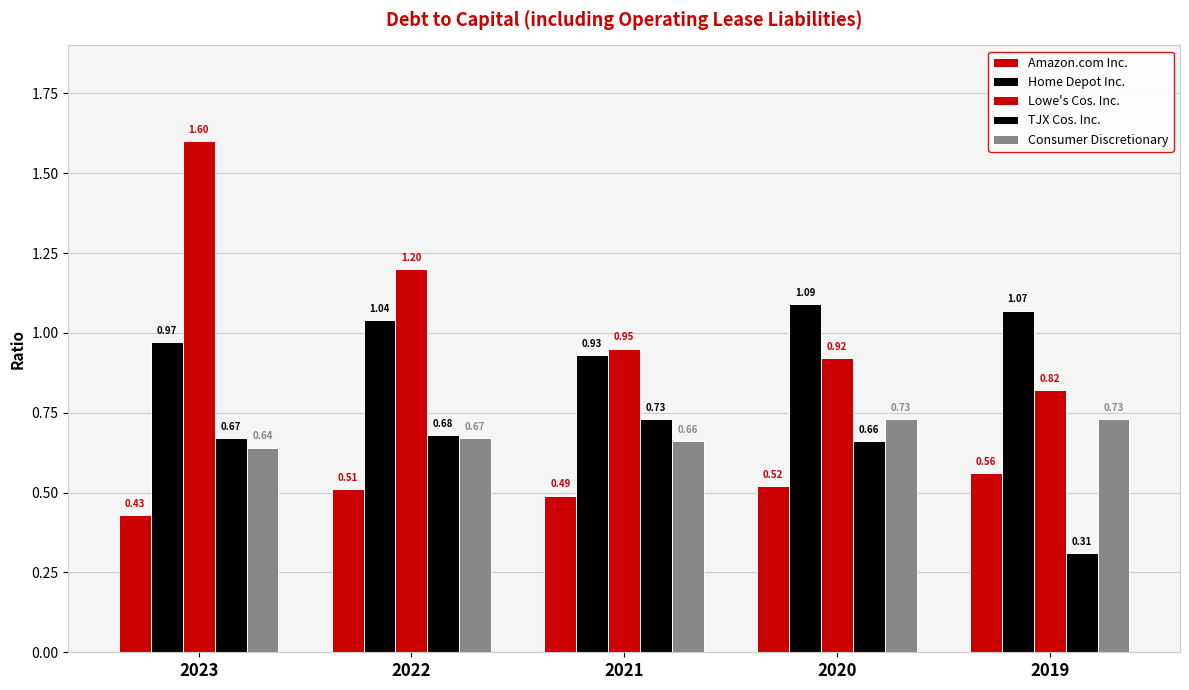

Which series has the largest range (max minus min)?

Lowe's Cos. Inc.